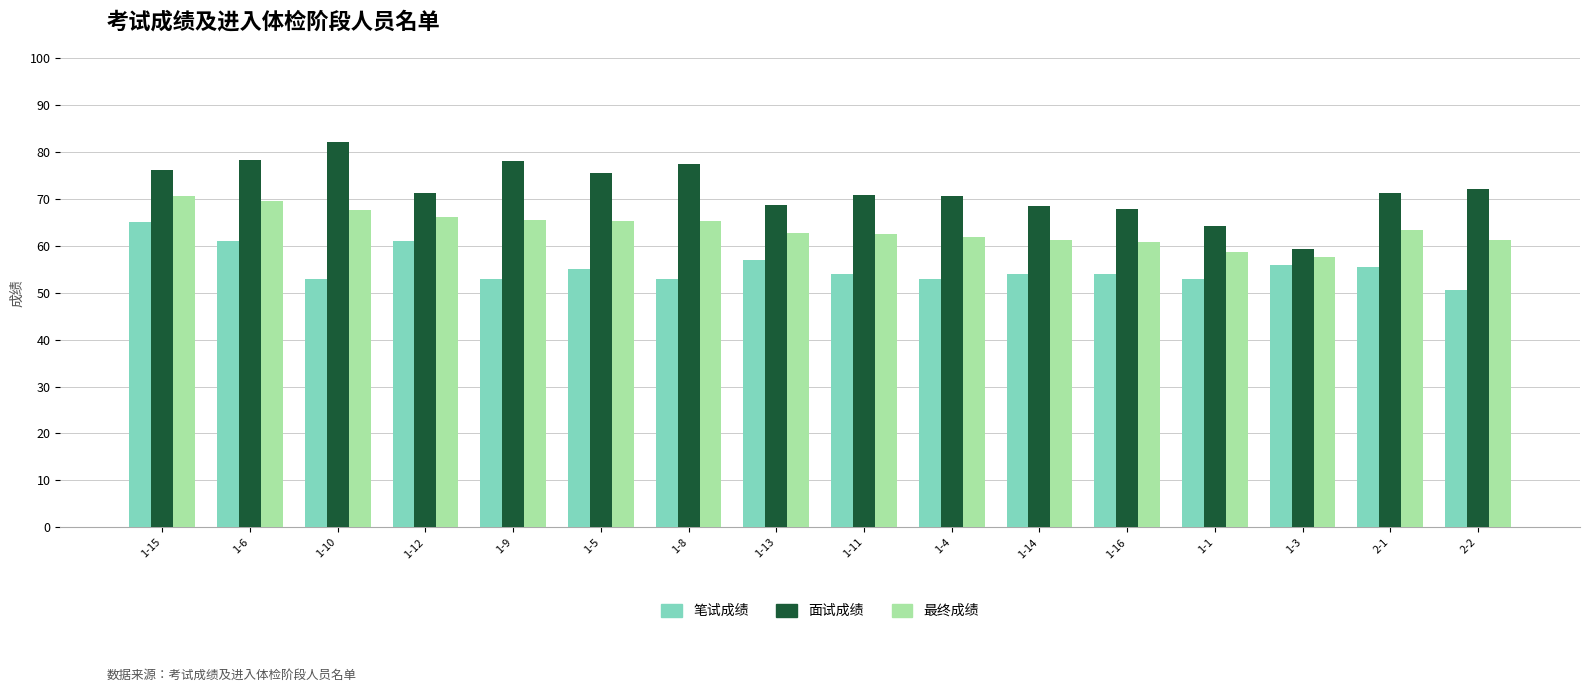

What is the maximum value for 最终成绩?

70.6